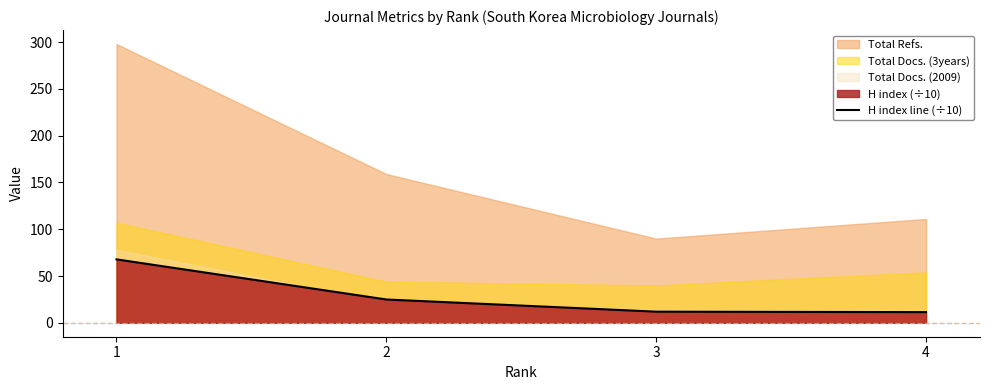

Which has a higher value, 1 or 4?

1